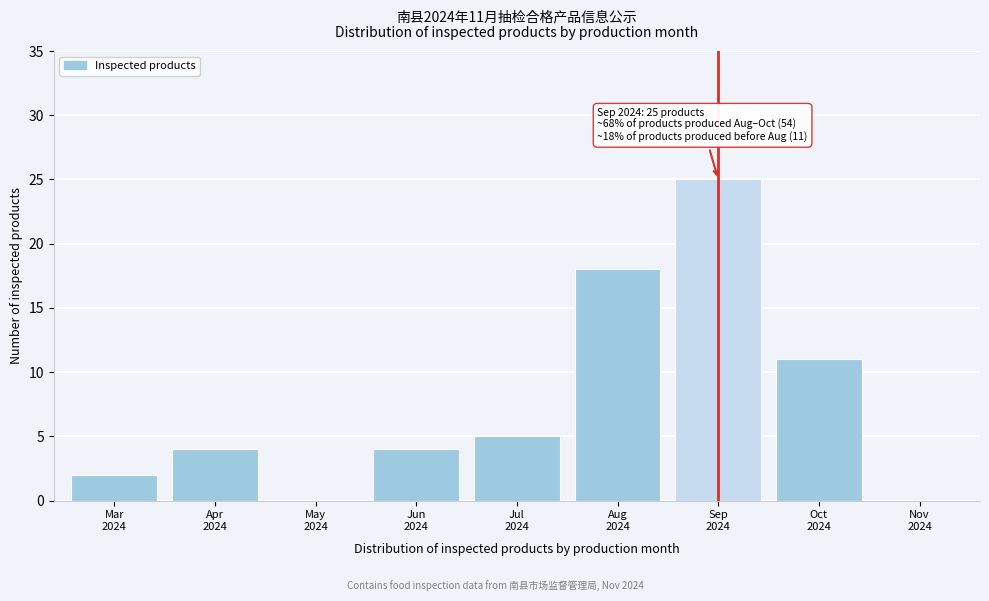

What is the greatest value displayed?

25